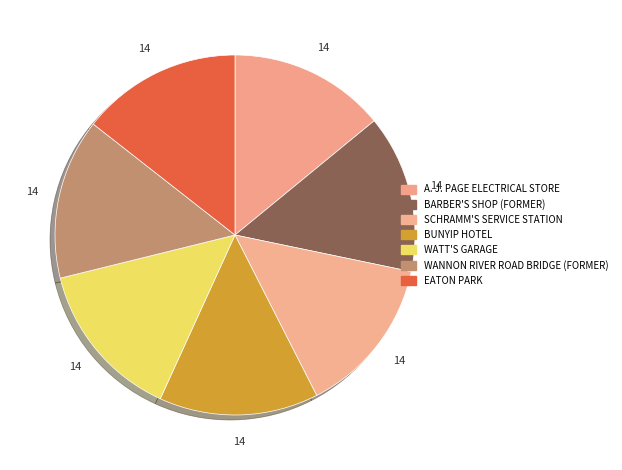

What is the smallest slice in the pie chart?

A. J. PAGE ELECTRICAL STORE